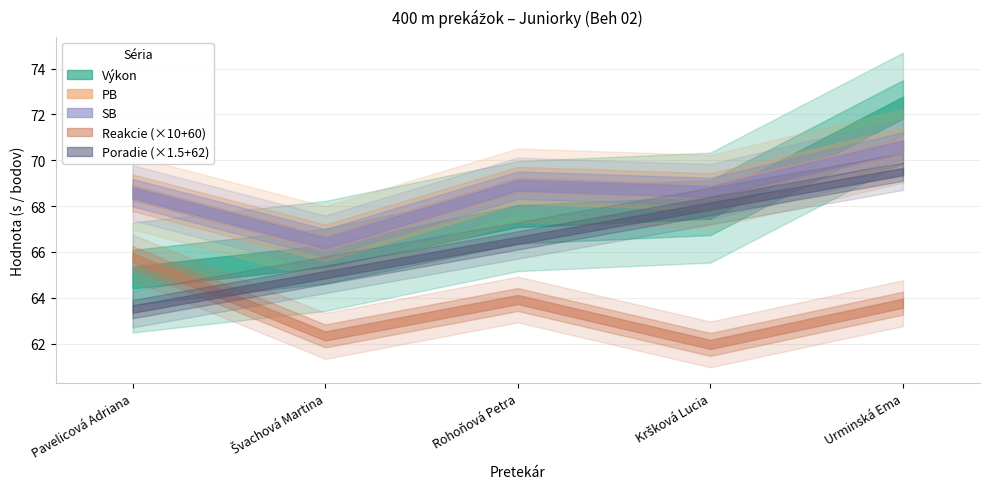

What is the sum of the SB values at Švachová Martina and Kršková Lucia?

135.0